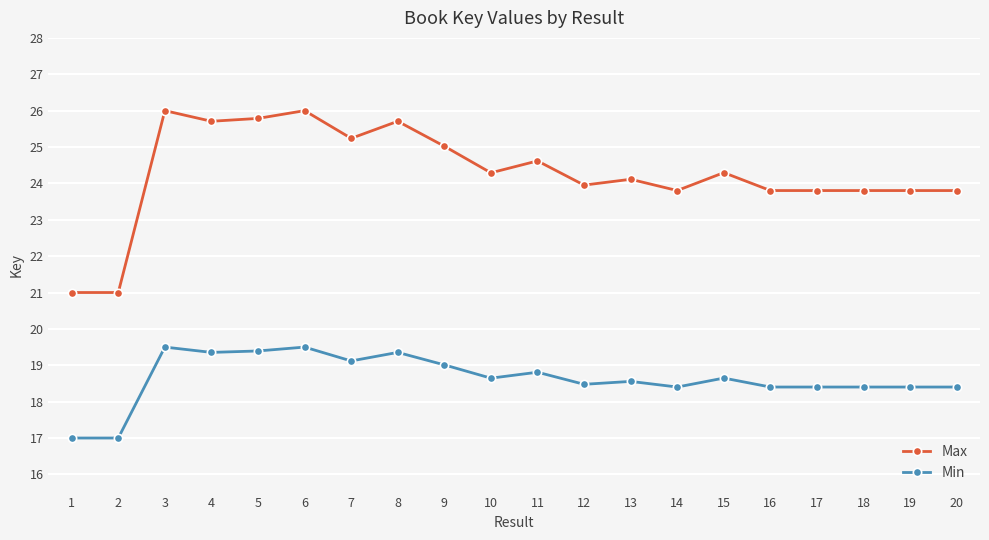

What is the sum of the Min values at 19 and 6?

37.9